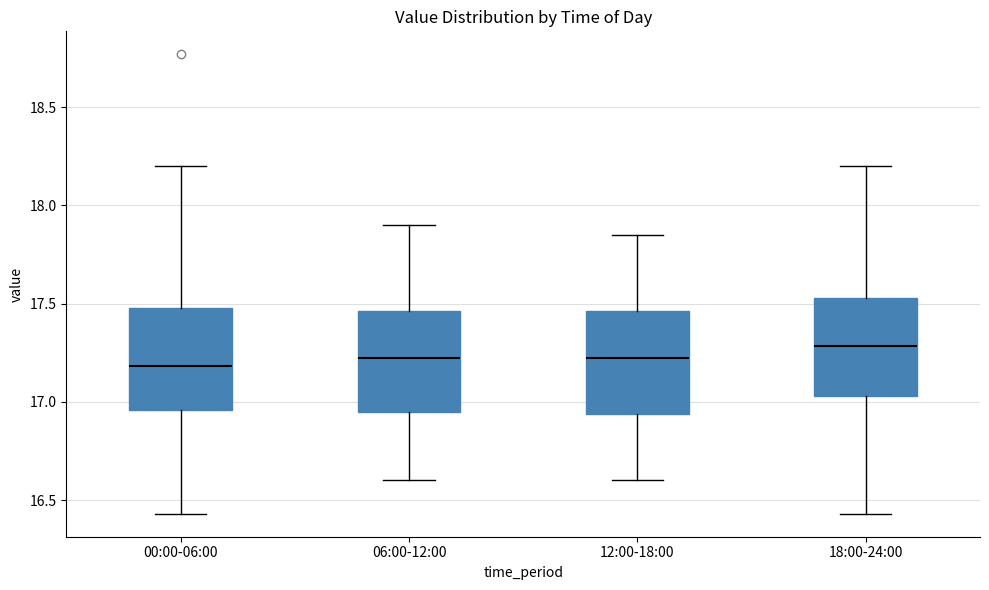

Reading left to right, read every box against the y-axis: the position of its median line, the range the box covers, and the ends of its whiskers. The values are not printed on the chart, so give them approximately, as read against the axis.

00:00-06:00: median 17.20, box 16.95 to 17.50, whiskers 16.45 to 18.20
06:00-12:00: median 17.25, box 16.95 to 17.45, whiskers 16.60 to 17.90
12:00-18:00: median 17.25, box 16.95 to 17.45, whiskers 16.60 to 17.85
18:00-24:00: median 17.30, box 17.05 to 17.55, whiskers 16.45 to 18.20